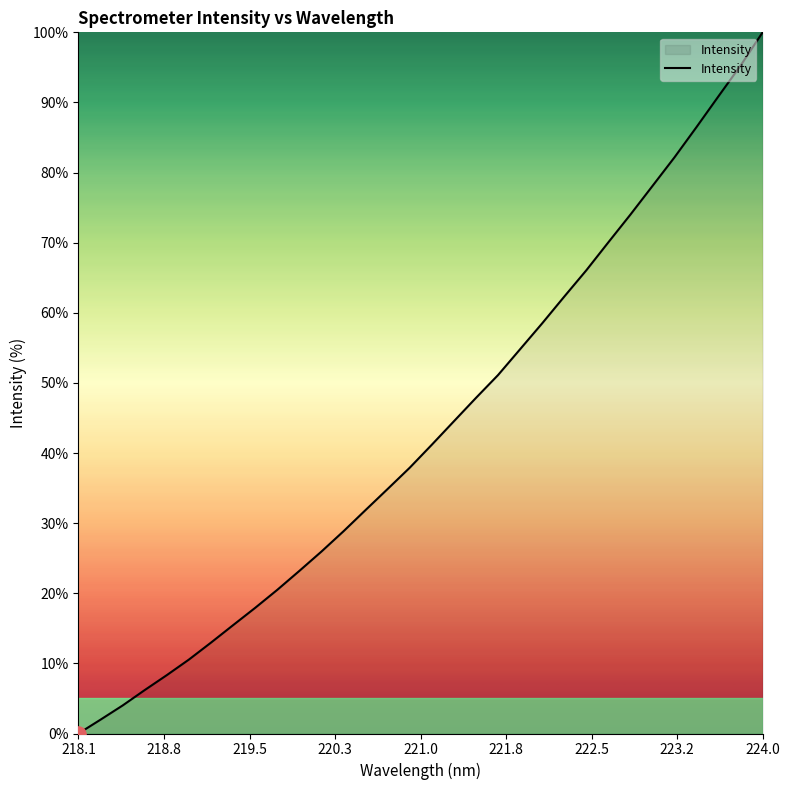

What is the greatest value displayed?

100.0